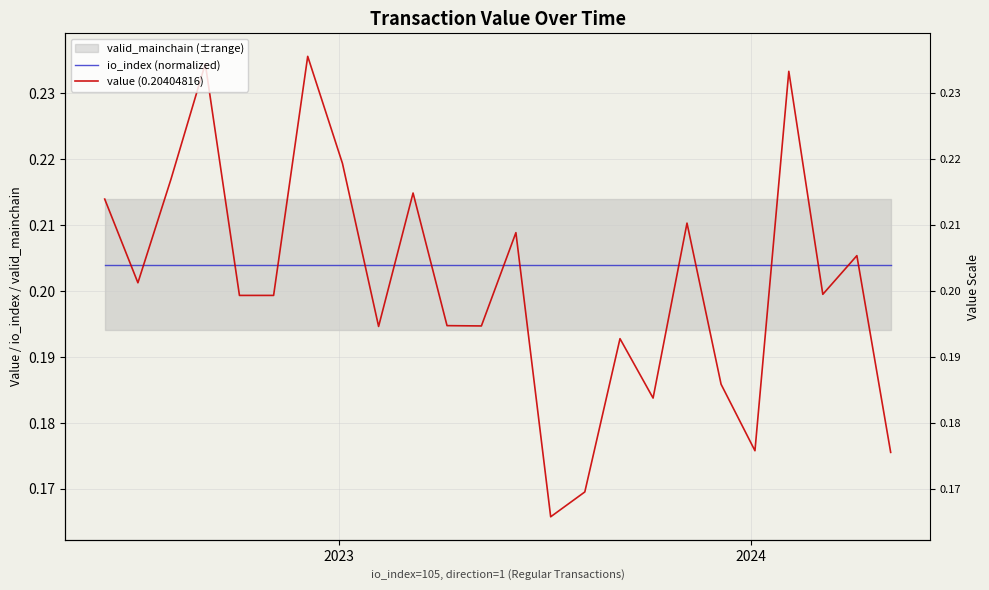

Where is io_index (normalized) nearest to the value 0?

2023